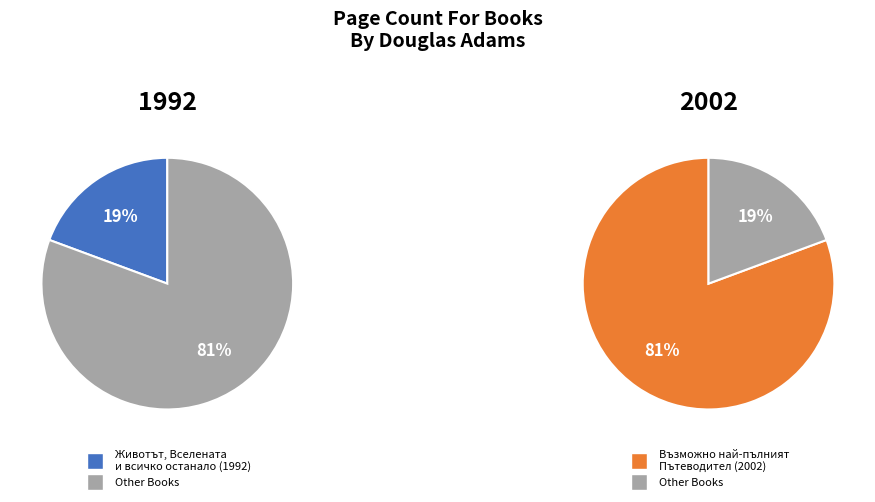

To the nearest percent, what is the combined percentage of Възможно най-пълният Пътеводител (2002) and Животът, Вселената и всичко останало (1992)?

100%